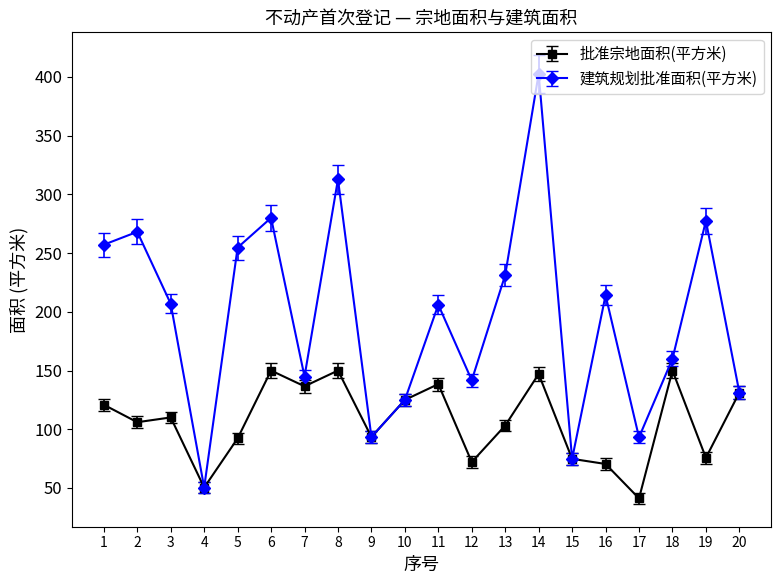

What is the difference between the 批准宗地面积(平方米) values at 7 and 17?

95.4